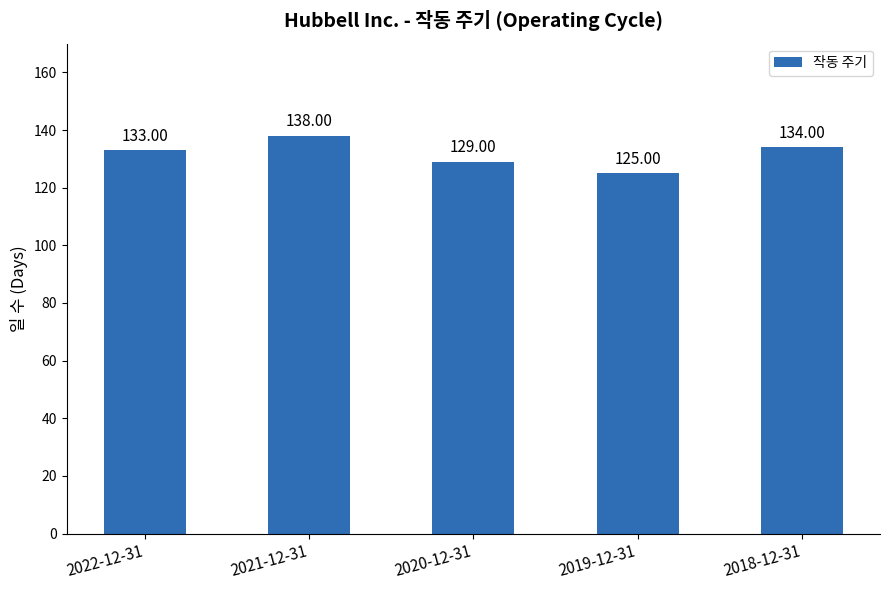

What is the difference between the values at 2019-12-31 and 2020-12-31?

4